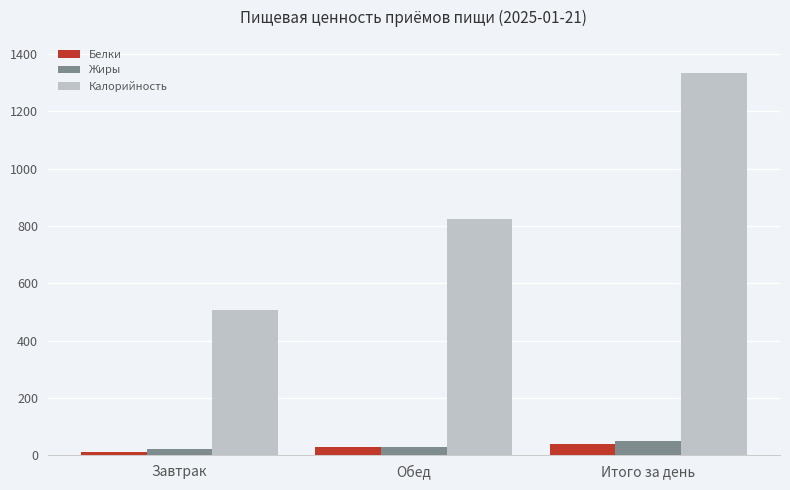

What are all the series names shown in the legend?

Белки, Жиры, Калорийность